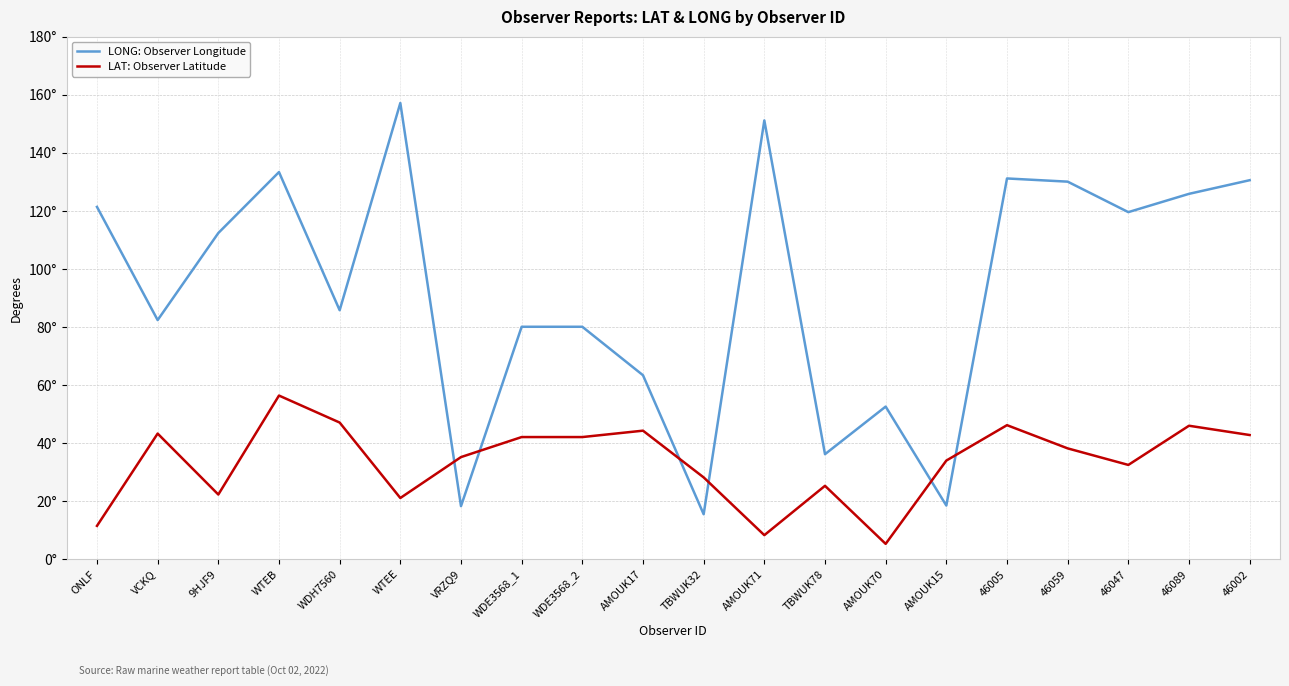

At which label does LONG: Observer Longitude reach its minimum?

TBWUK32